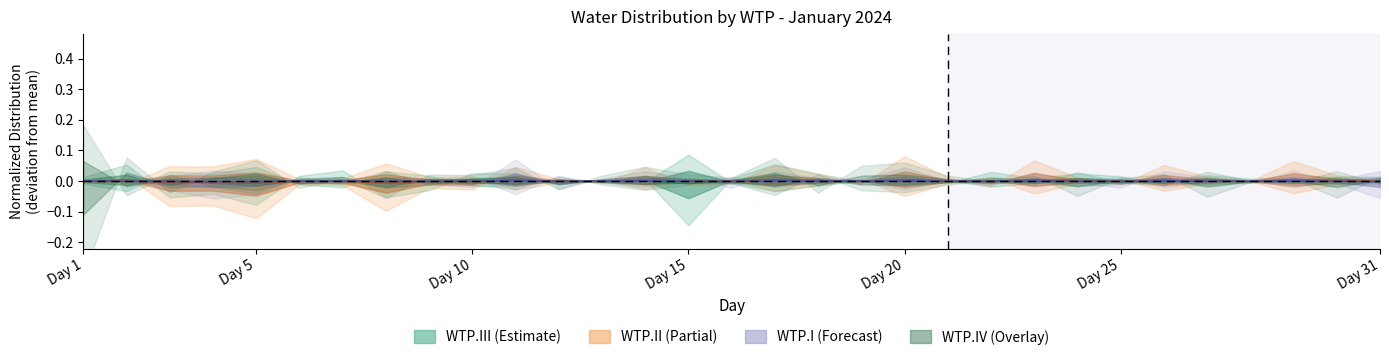

How many negative values does the WTP.II series have?

15